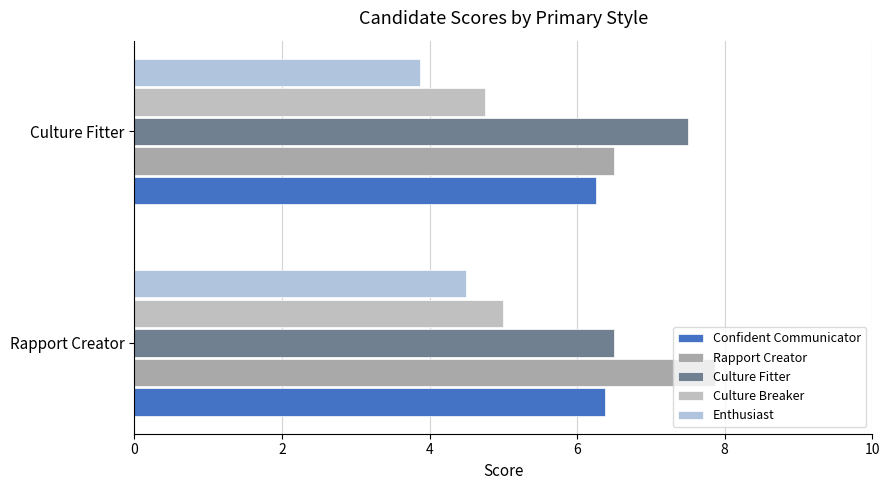

How many data points in Culture Fitter are less than 7?

1